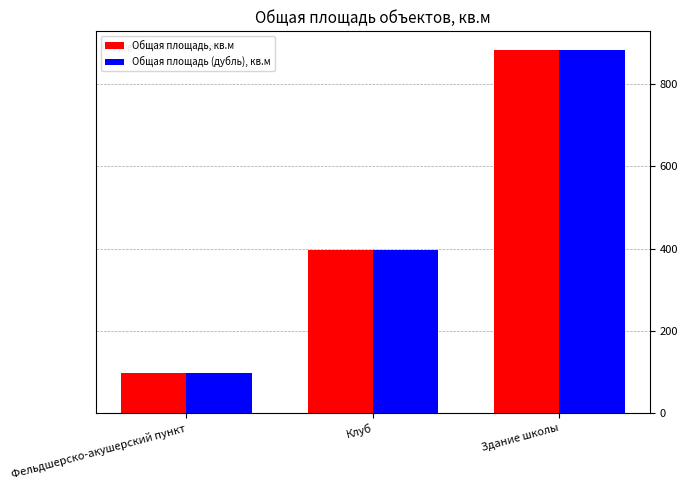

What is the difference between the maximum and minimum values in the Общая площадь, кв.м series?

786.8